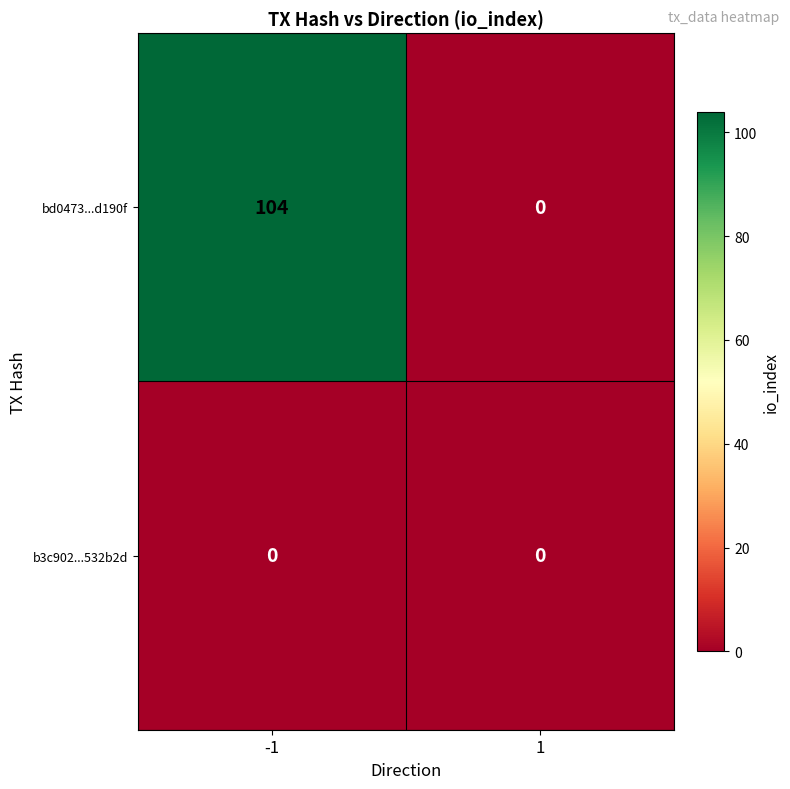

What is the highest value of the bd0473...d190f series?

104